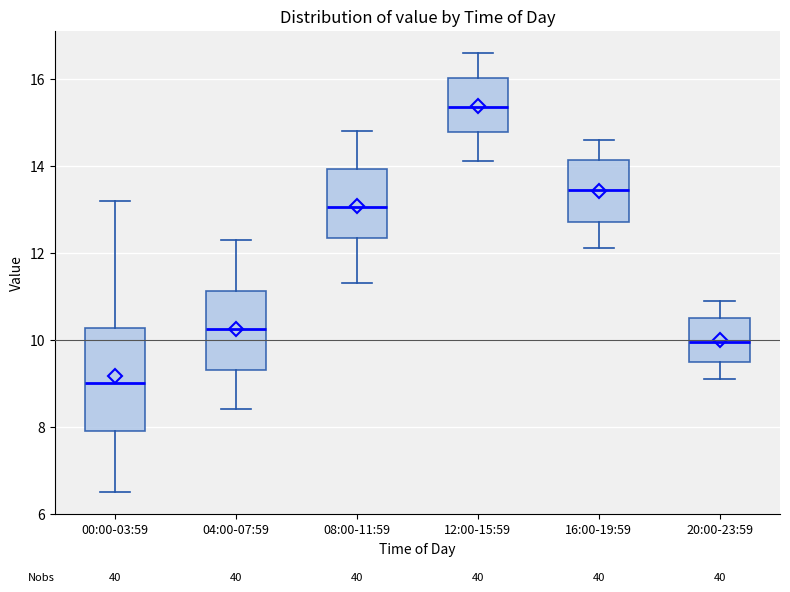

Reading left to right, transcribe this box plot: for each box, give where its median line is, the range the box spans, and where its two whiskers end, as read against the y-axis. The values are not printed on the chart, so give them approximately, as read against the axis.

00:00-03:59: median 9.0, box 7.8 to 10.2, whiskers 6.6 to 13.2
04:00-07:59: median 10.2, box 9.4 to 11.2, whiskers 8.4 to 12.4
08:00-11:59: median 13.0, box 12.4 to 14.0, whiskers 11.4 to 14.8
12:00-15:59: median 15.4, box 14.8 to 16.0, whiskers 14.2 to 16.6
16:00-19:59: median 13.4, box 12.8 to 14.2, whiskers 12.2 to 14.6
20:00-23:59: median 10.0, box 9.6 to 10.6, whiskers 9.2 to 11.0